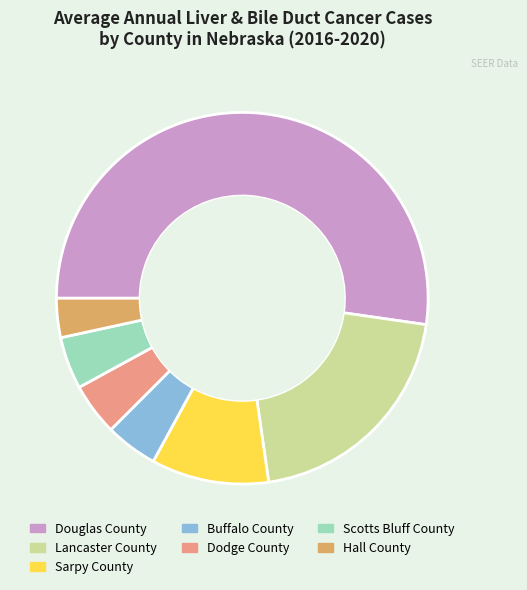

Combined, do Dodge County and Scotts Bluff County account for over 50%?

No